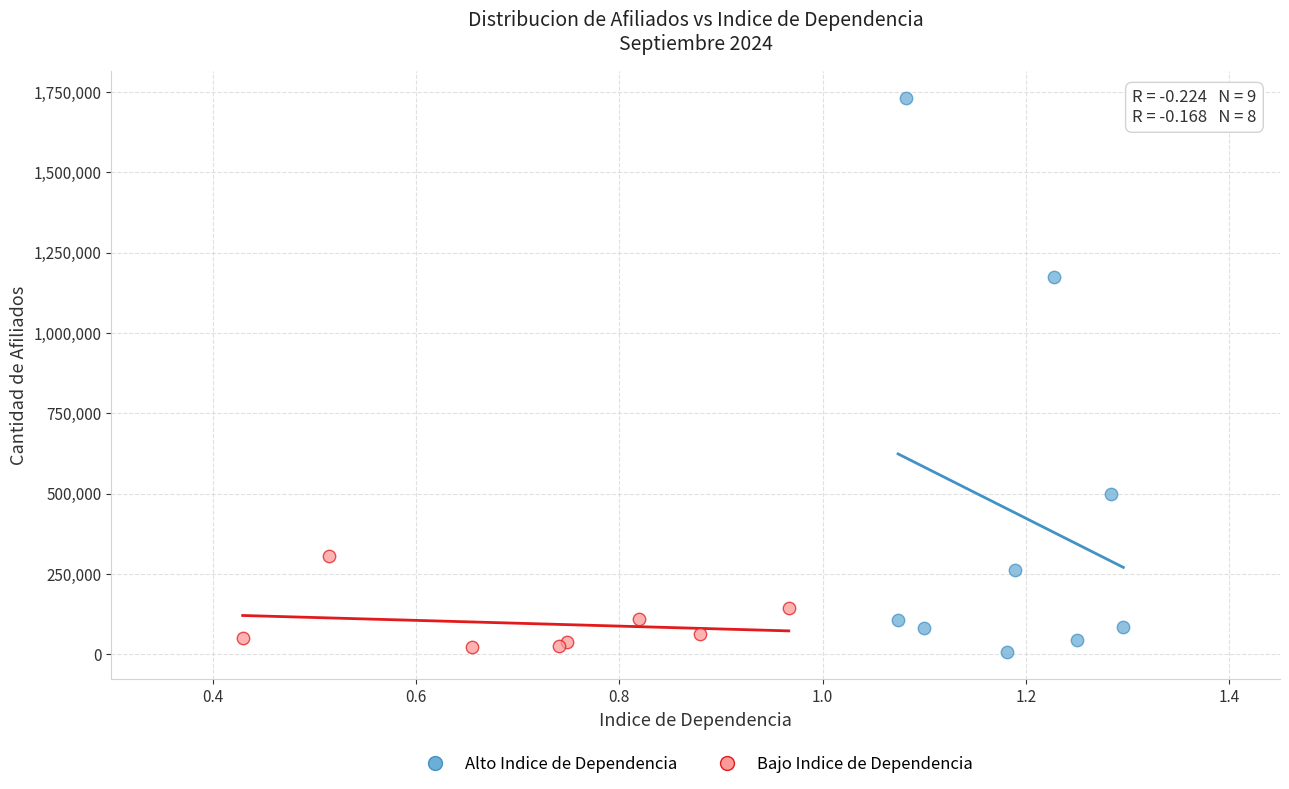

Which series reaches the maximum Y coordinate?

Alto Indice de Dependencia